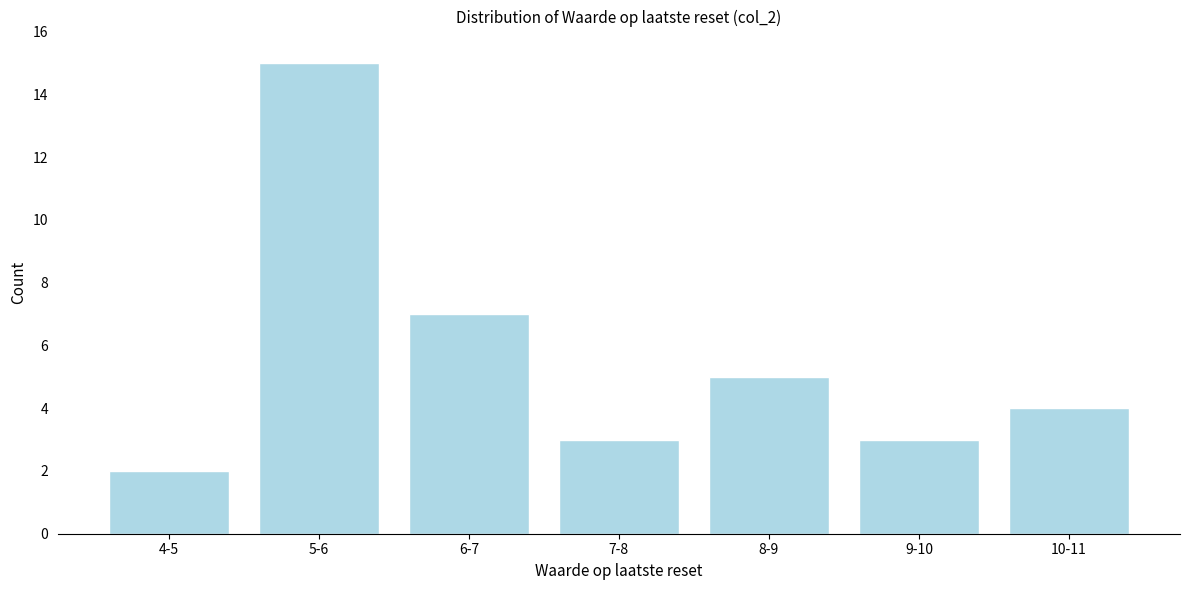

Reading right to left, transcribe all the data shown in this chart.

10-11=4	9-10=3	8-9=5	7-8=3	6-7=7	5-6=15	4-5=2